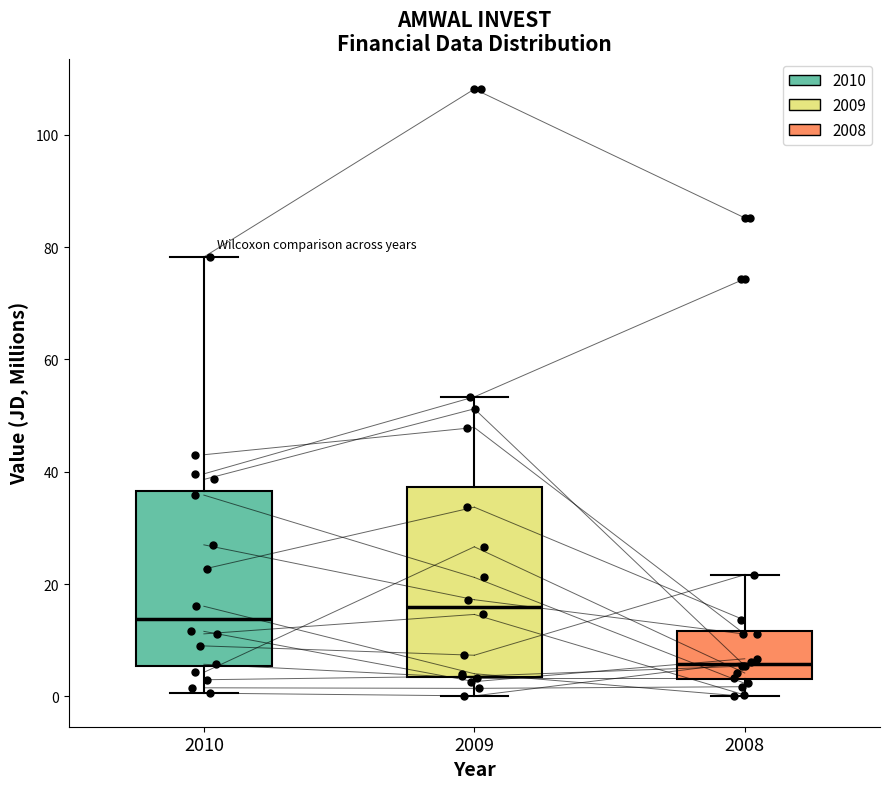

Comparing the boxes themselves (not the whiskers), which one is the tallest?

2009